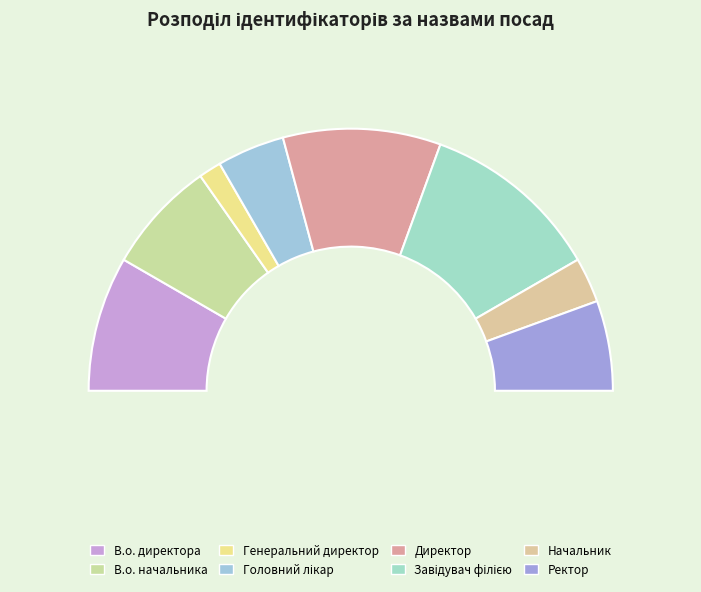

True or false: Головний лікар accounts for 17% of the total.

False